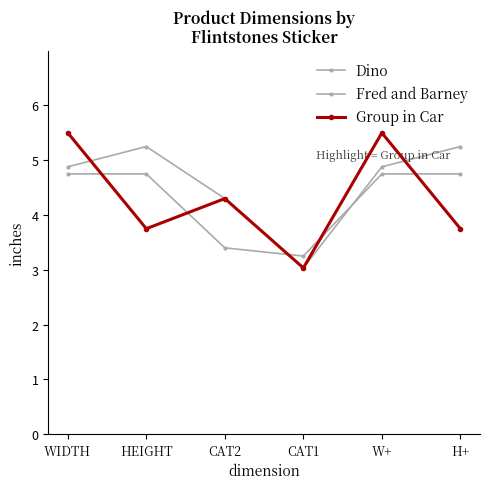

Rank the series at W+ from lowest to highest value.

Fred and Barney, Dino, Group in Car